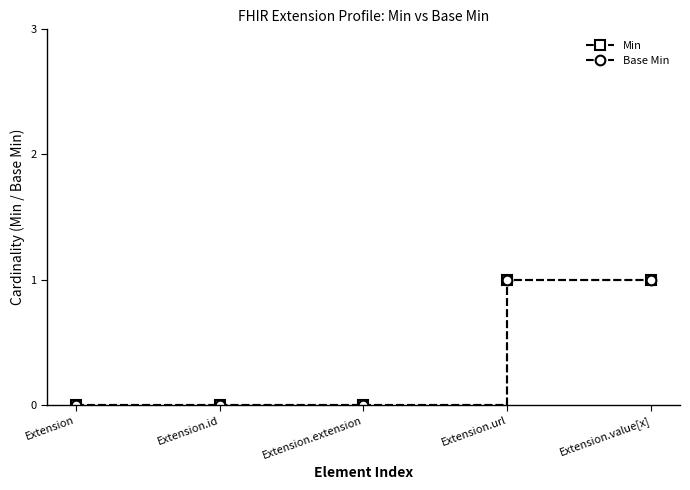

Is it true that Base Min equals 1 at Extension?

False